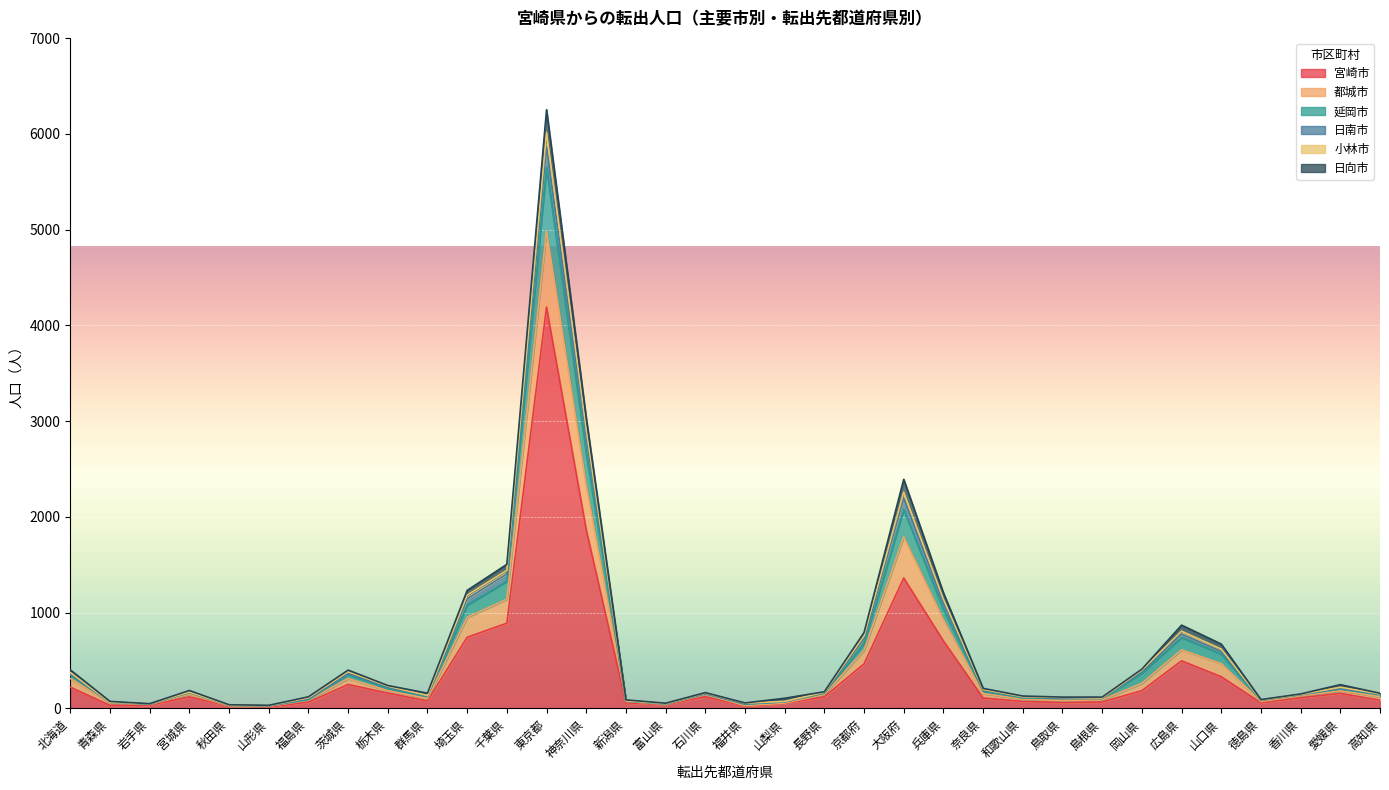

True or false: 宮崎市 has a value of 742 at 埼玉県.

True